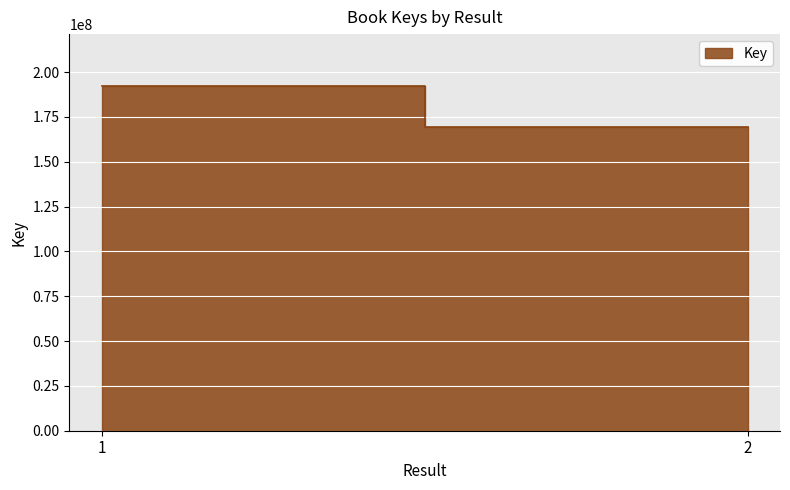

What is the sum of all values?

361509746